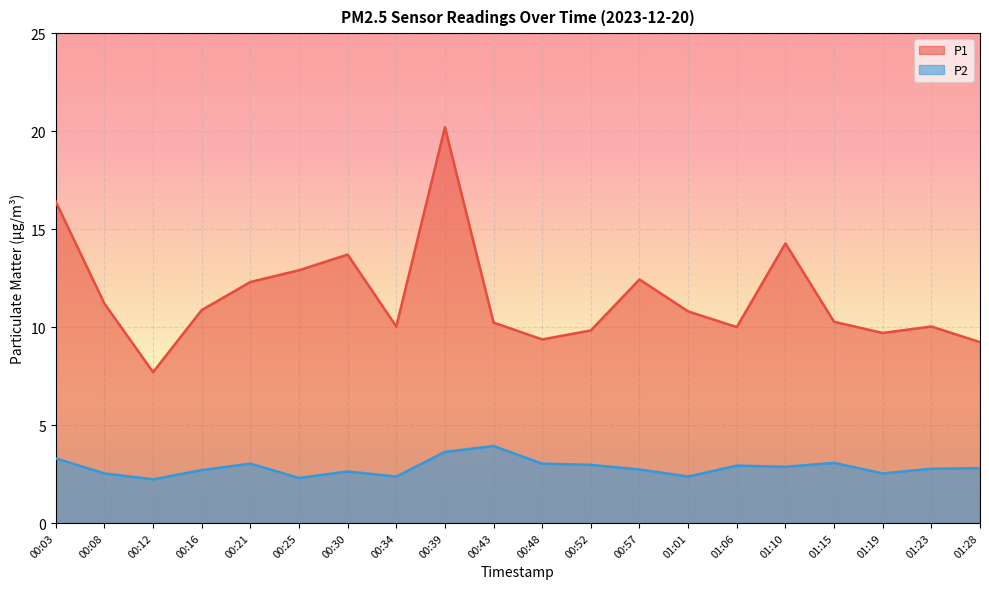

Is the value of P1 at 00:21 greater than the value of P2 at 01:28?

Yes